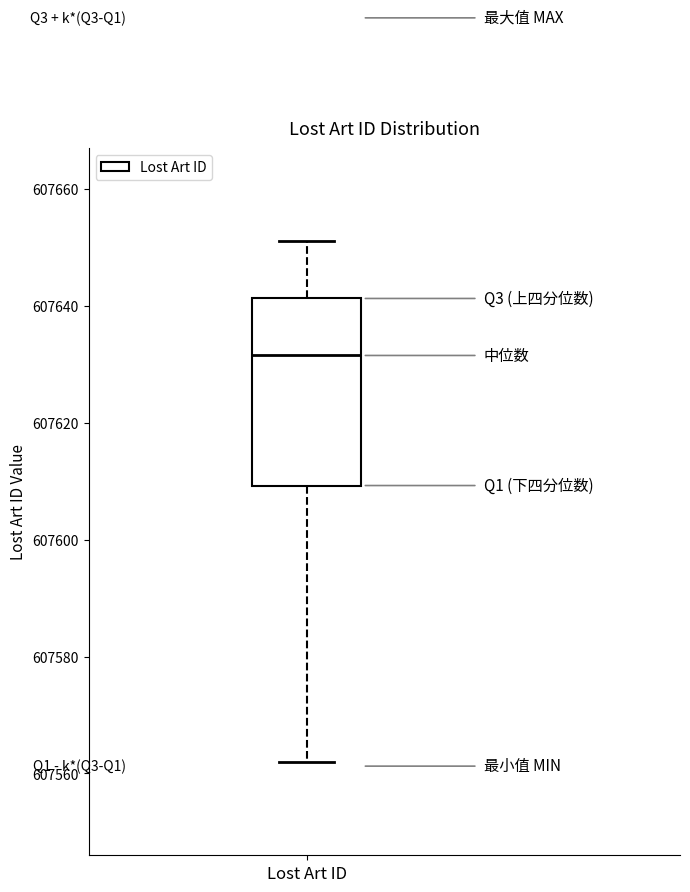

Read this box plot against the y-axis: the position of the median line, the range covered by the box, and the ends of both whiskers. The values are not printed on the chart, so give them approximately, as read against the axis.

median 607632, box 607610 to 607642, whiskers 607562 to 607652